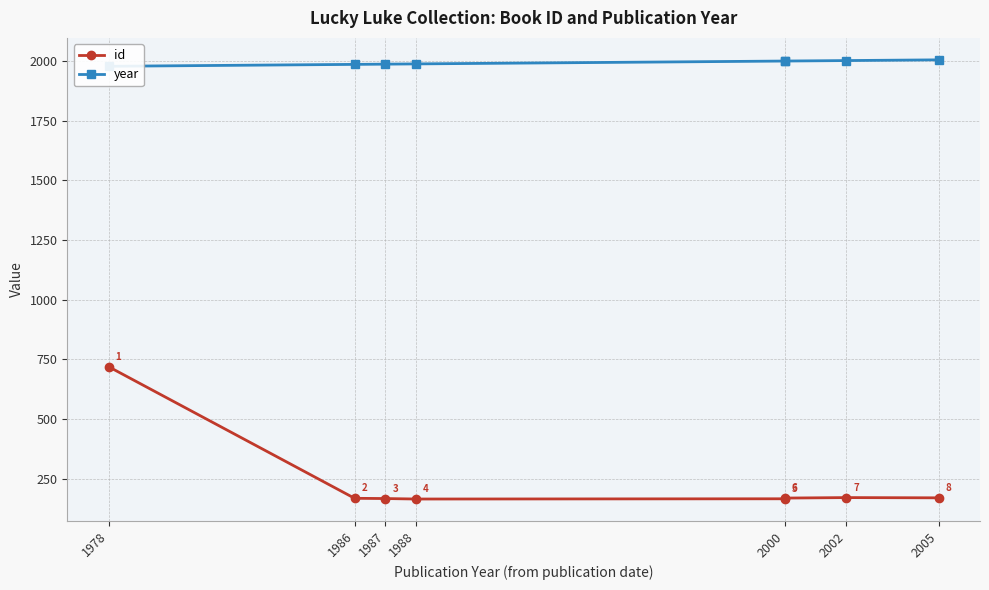

Rank the series by their maximum value, from lowest to highest.

id, year